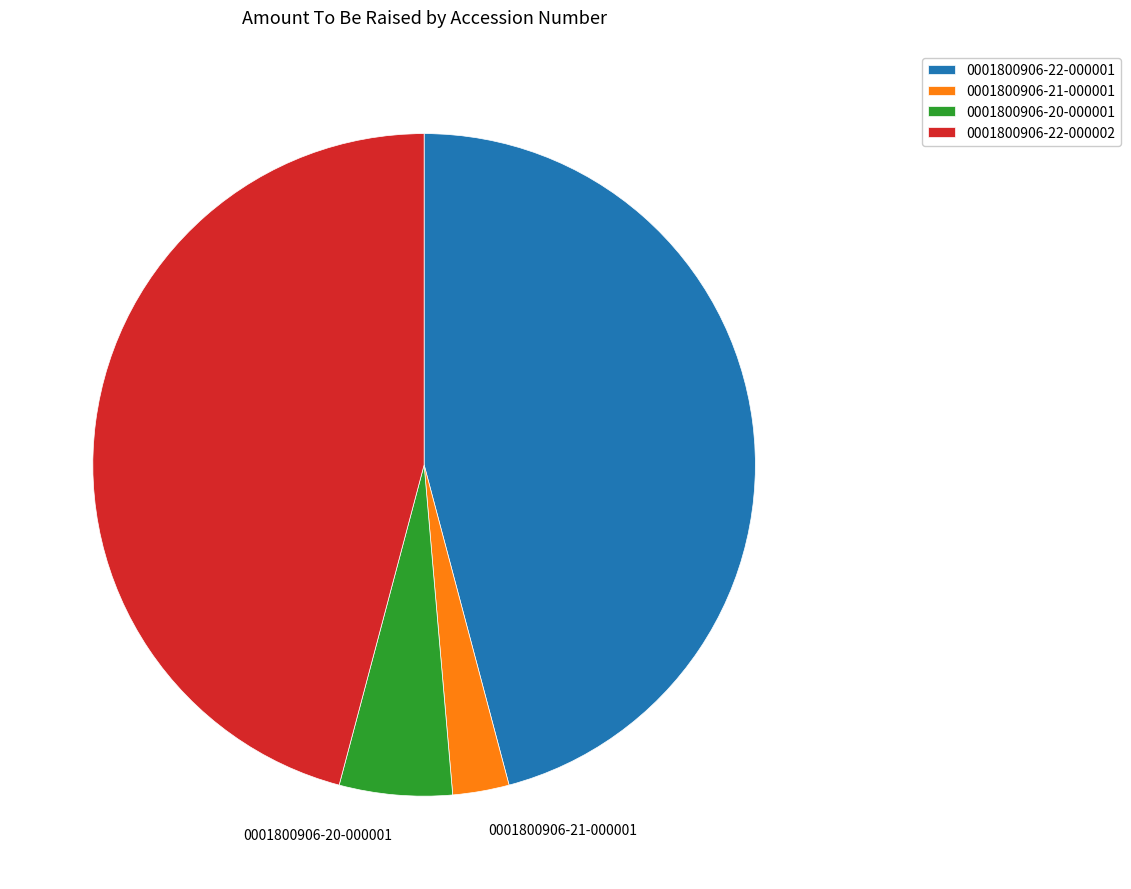

The 0001800906-22-000002 slice represents 40% of the pie. True or false?

False